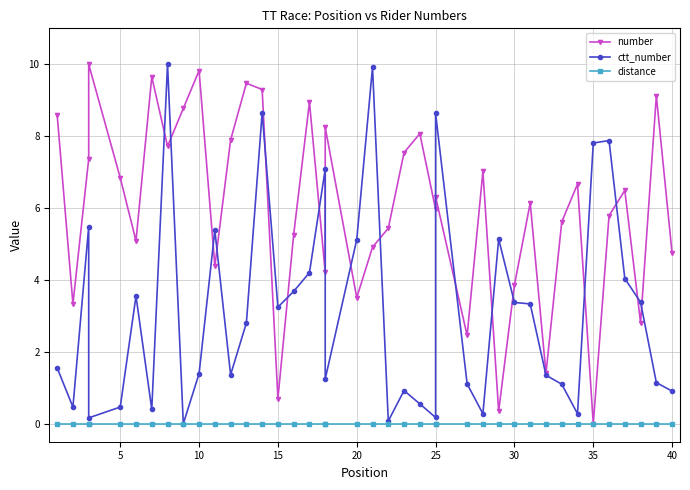

How many series are shown in this chart?

3